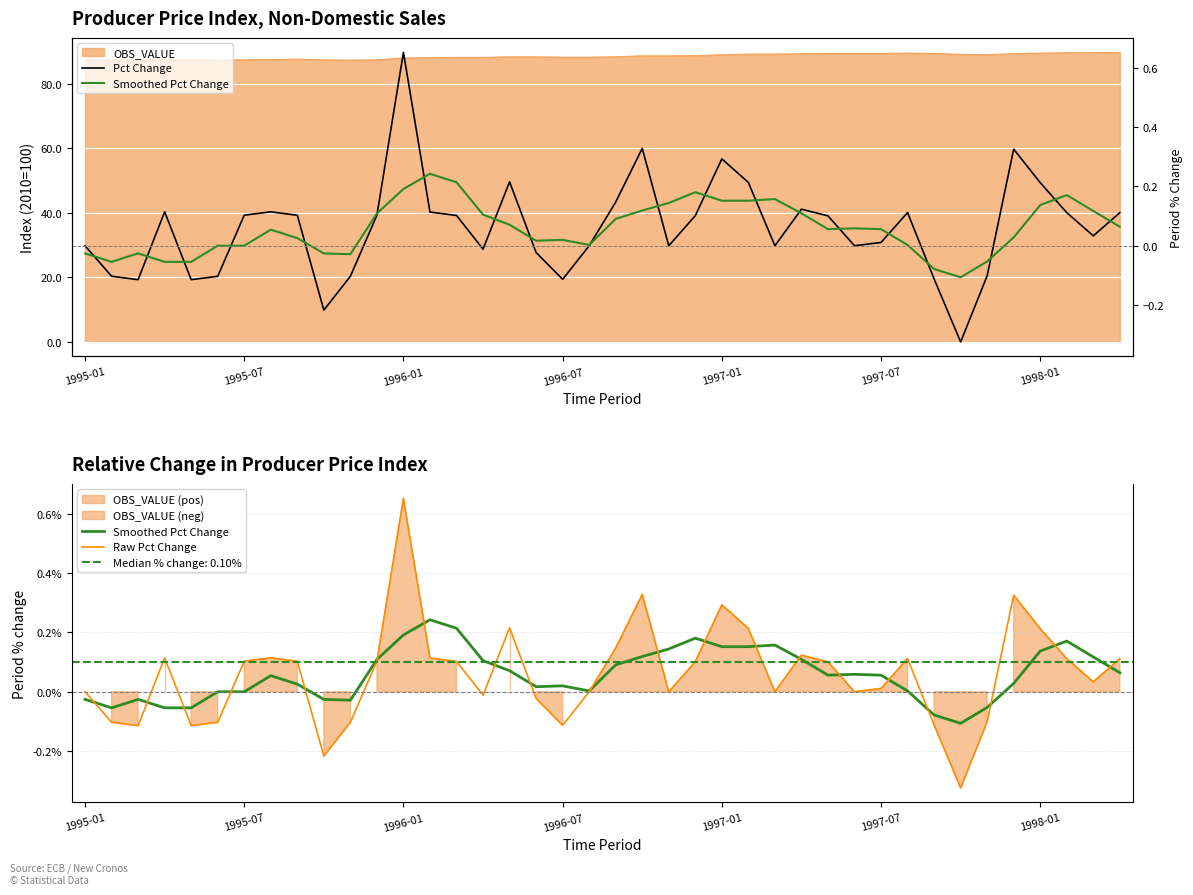

How many data points in Smoothed Pct Change are above 0?

30